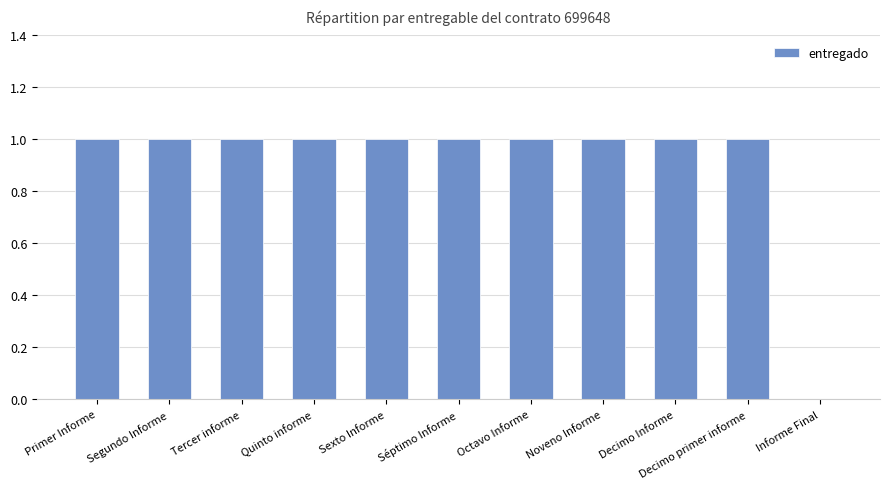

How many positive values are there?

10